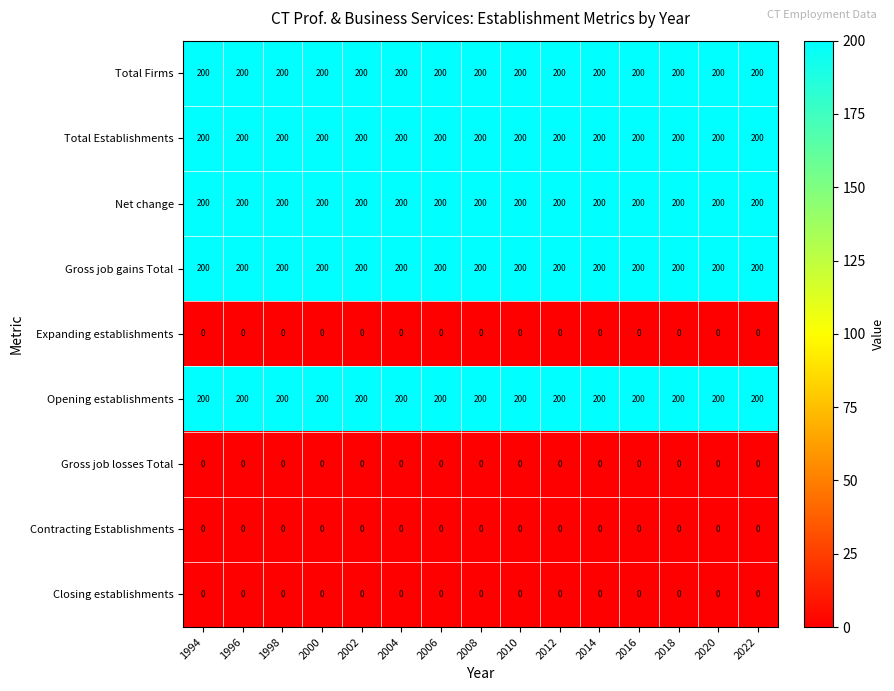

What is the spread (max minus min) of values at 2022?

200